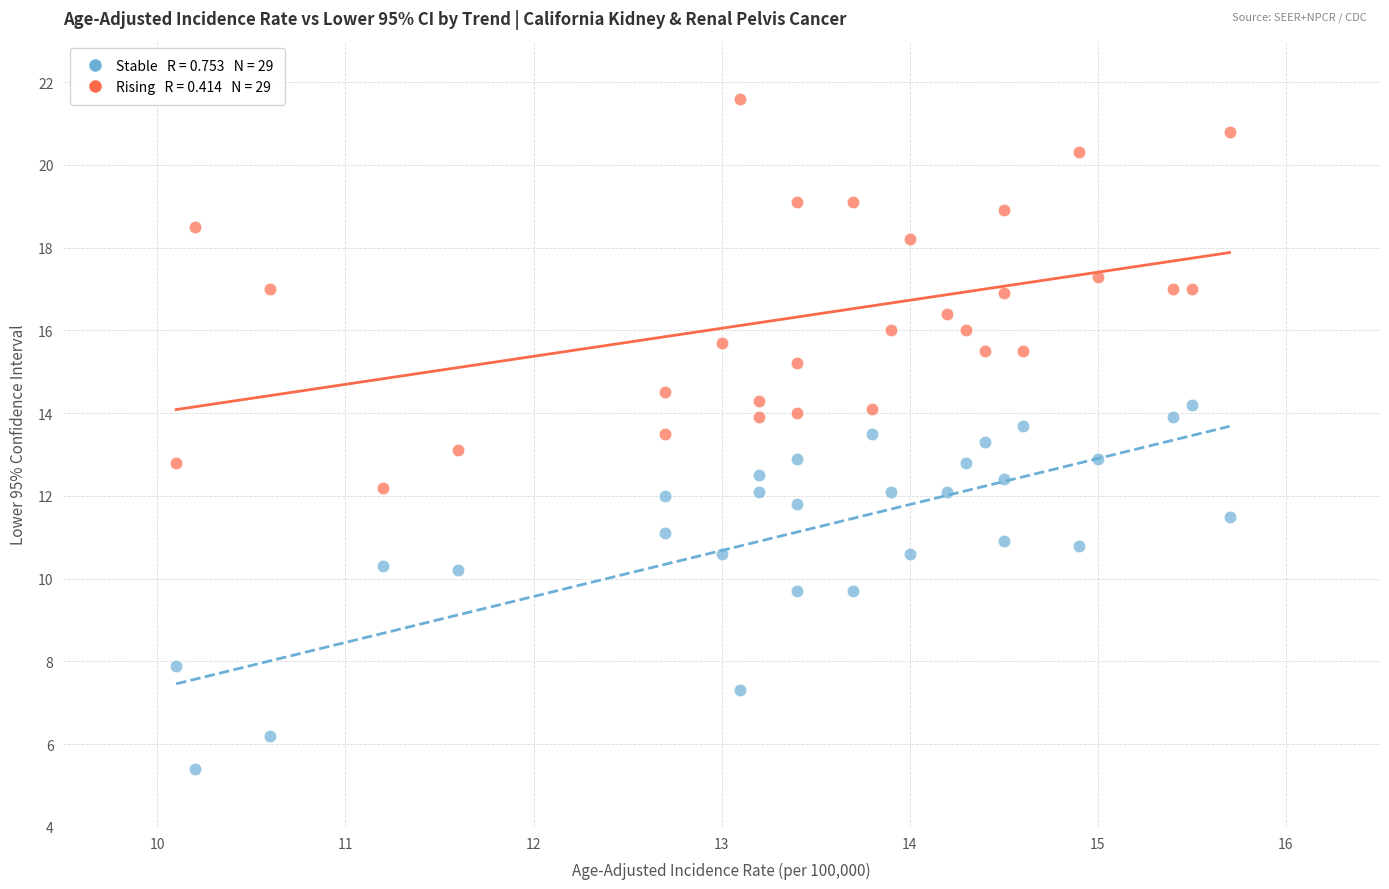

Across all data points, what is the range of X values (max minus min)?

5.6